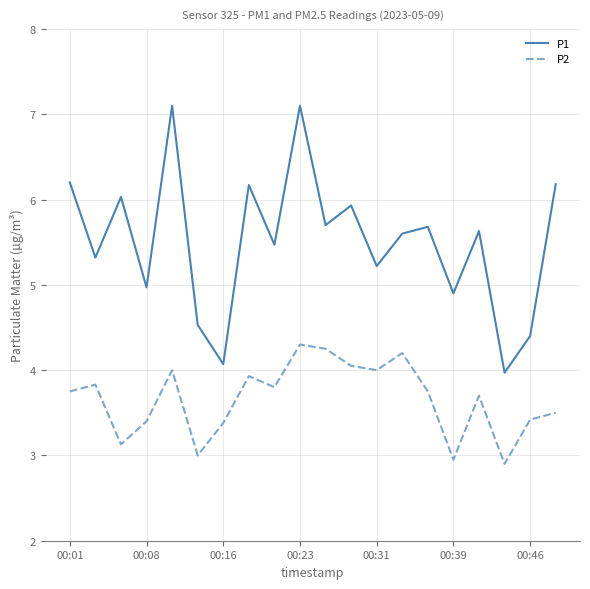

What is the minimum value shown in the chart?

2.9